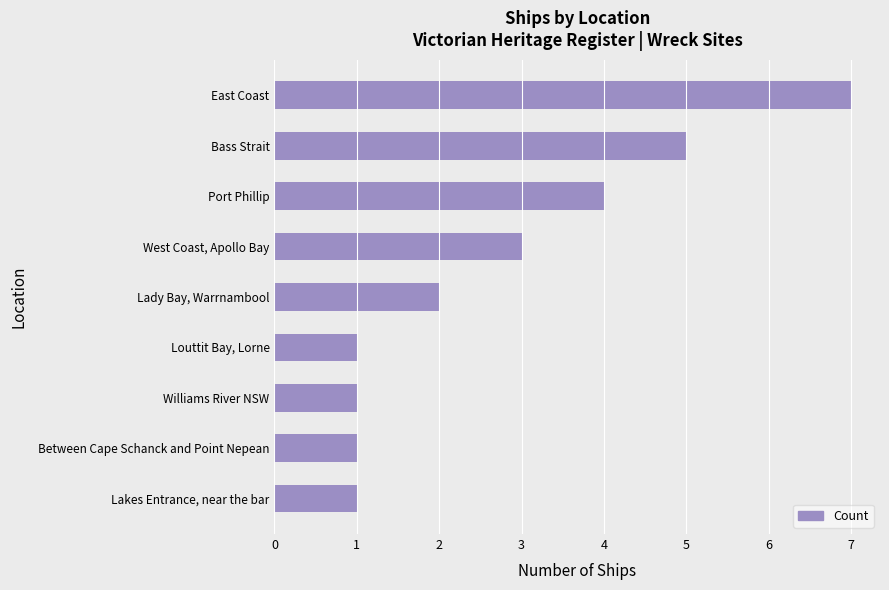

What is the difference between the maximum and minimum values?

6